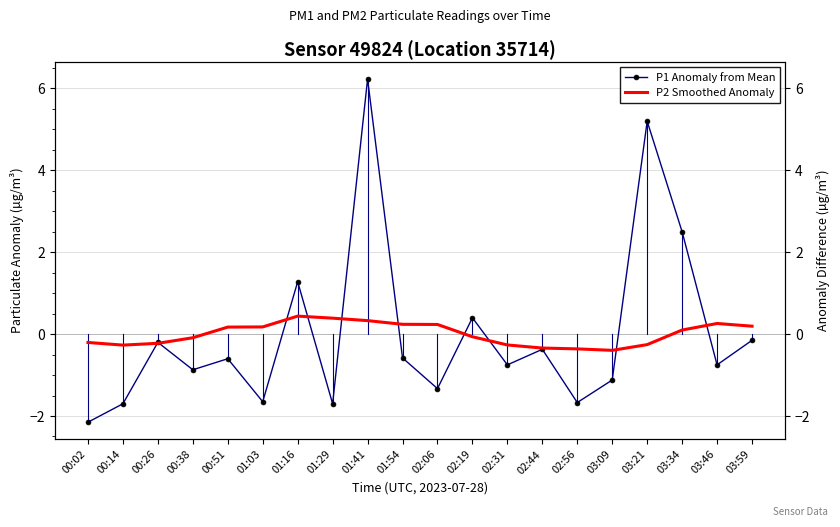

What is the difference between the maximum and minimum values in the P1 Anomaly from Mean series?

8.4